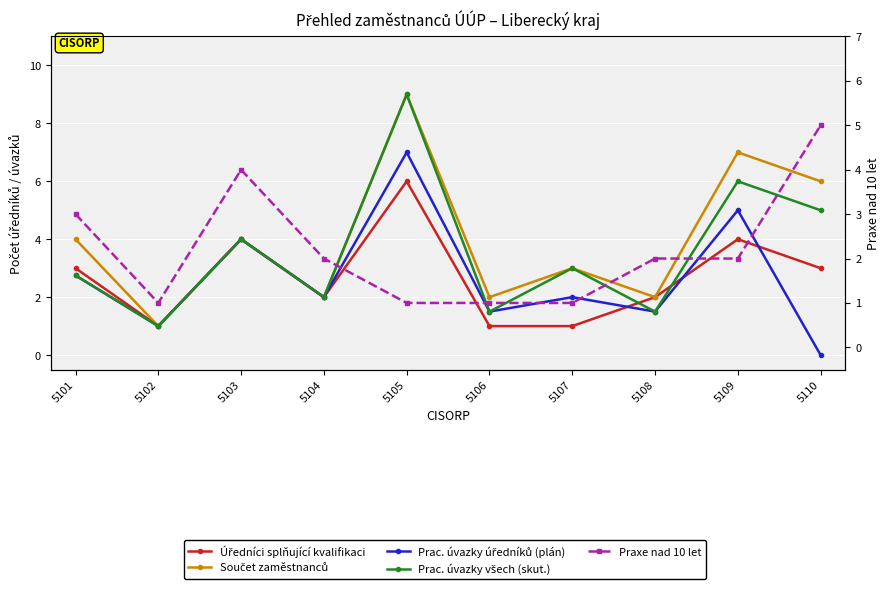

How many lines are shown in the chart?

5